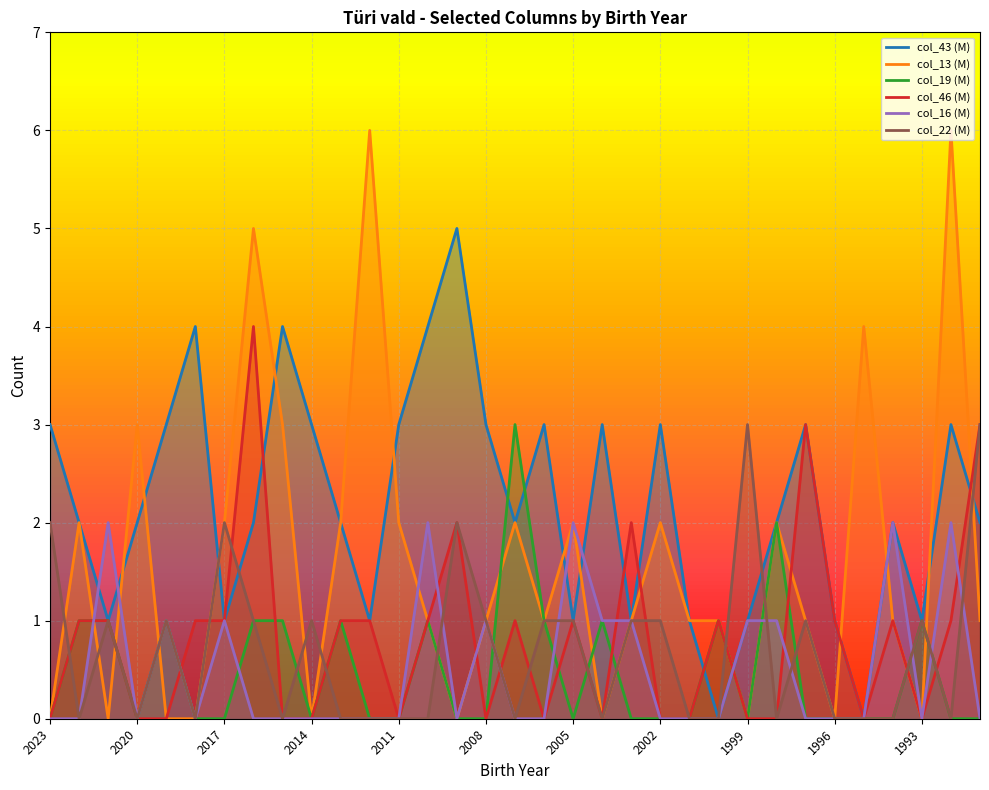

Is it true that col_46 (M) equals 0 at 1999?

True